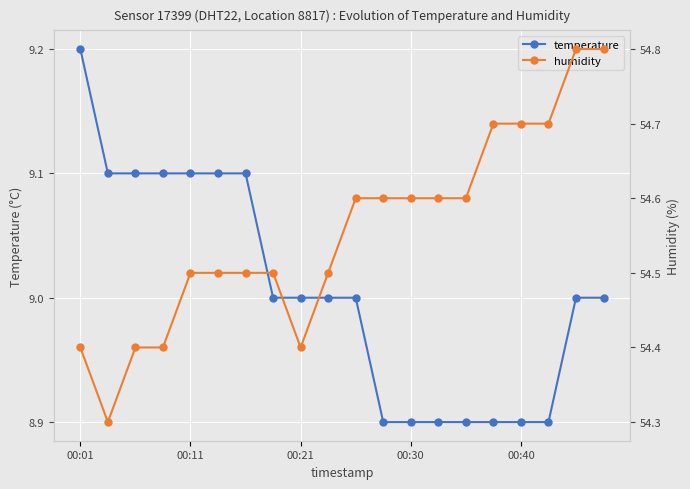

What is the highest value of the temperature series?

9.2